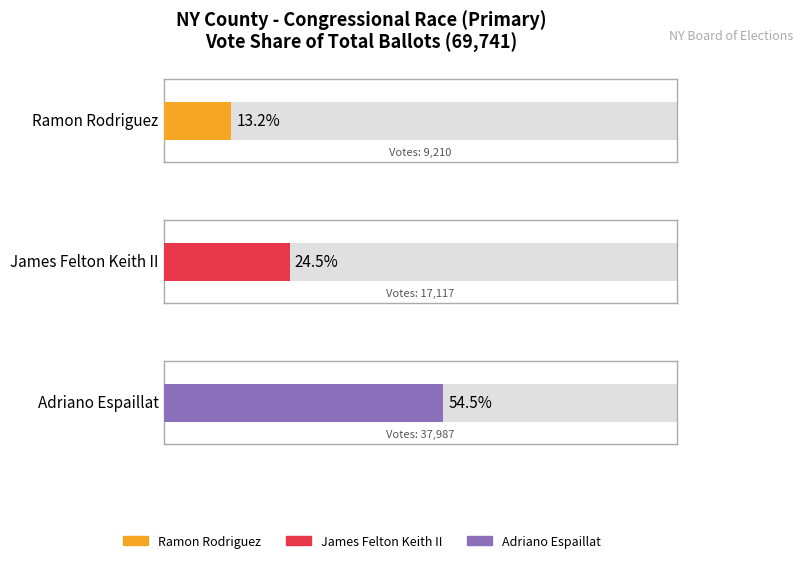

Reading left to right, extract all data points from this chart.

9210	17117	37987